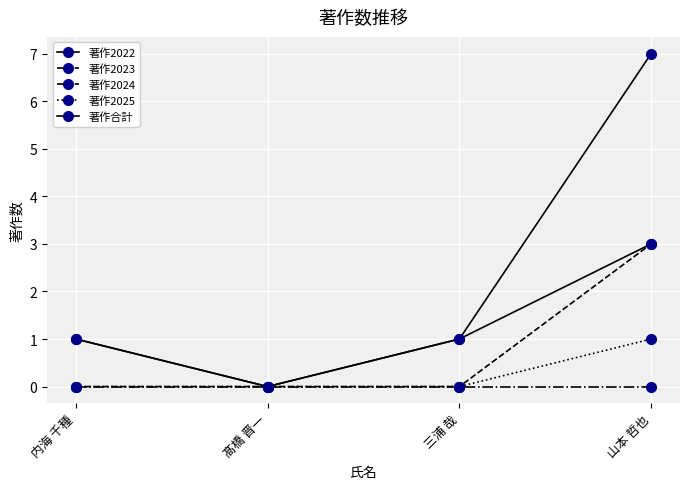

Does the chart display data point markers on the line(s)?

Yes